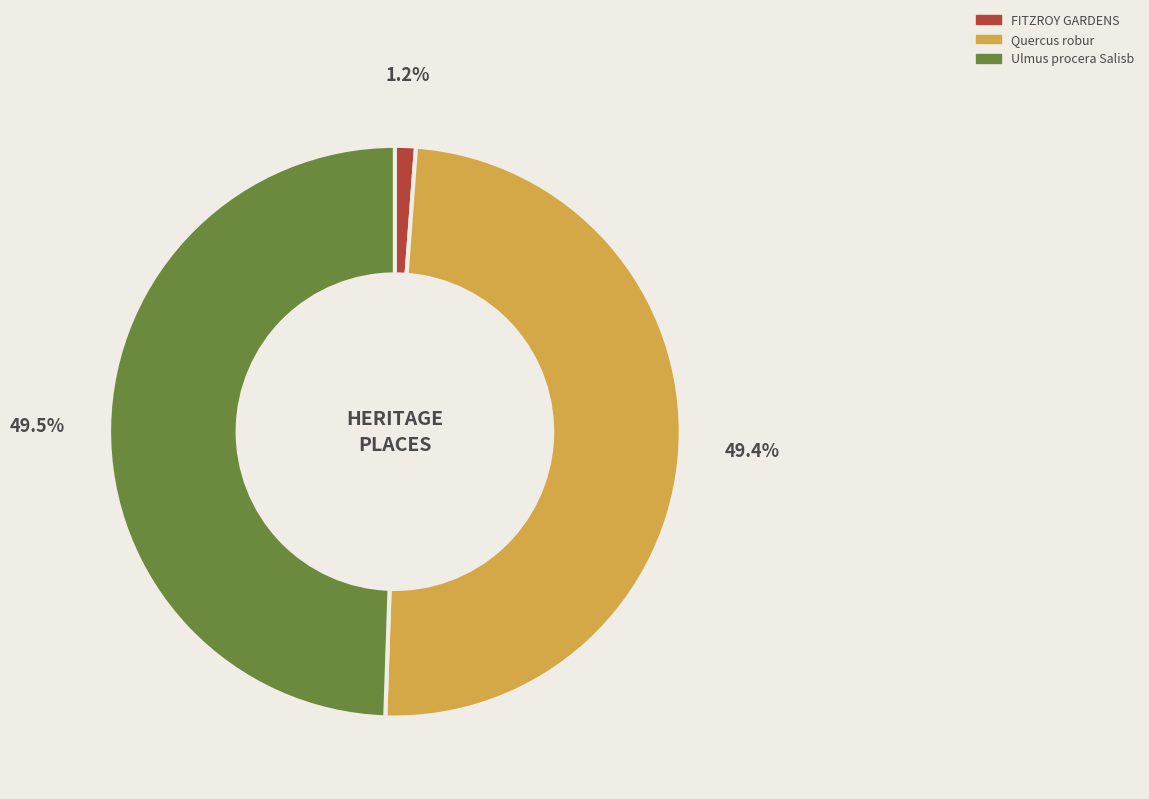

Which category has the smallest portion of the pie?

FITZROY GARDENS